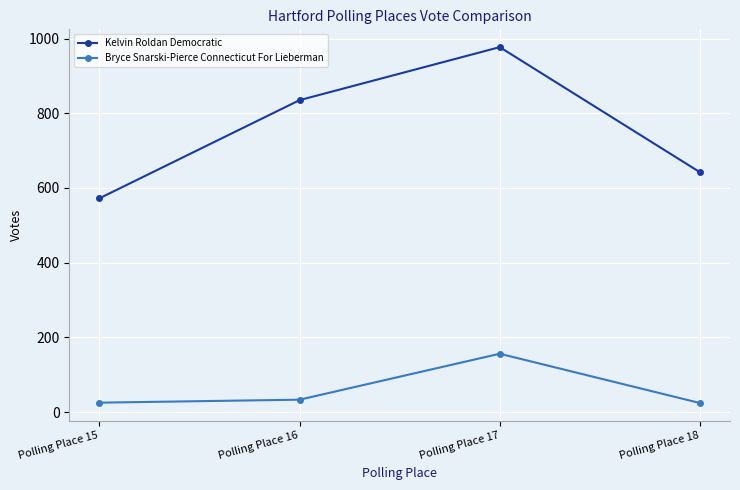

What is the maximum value shown in the chart?

977